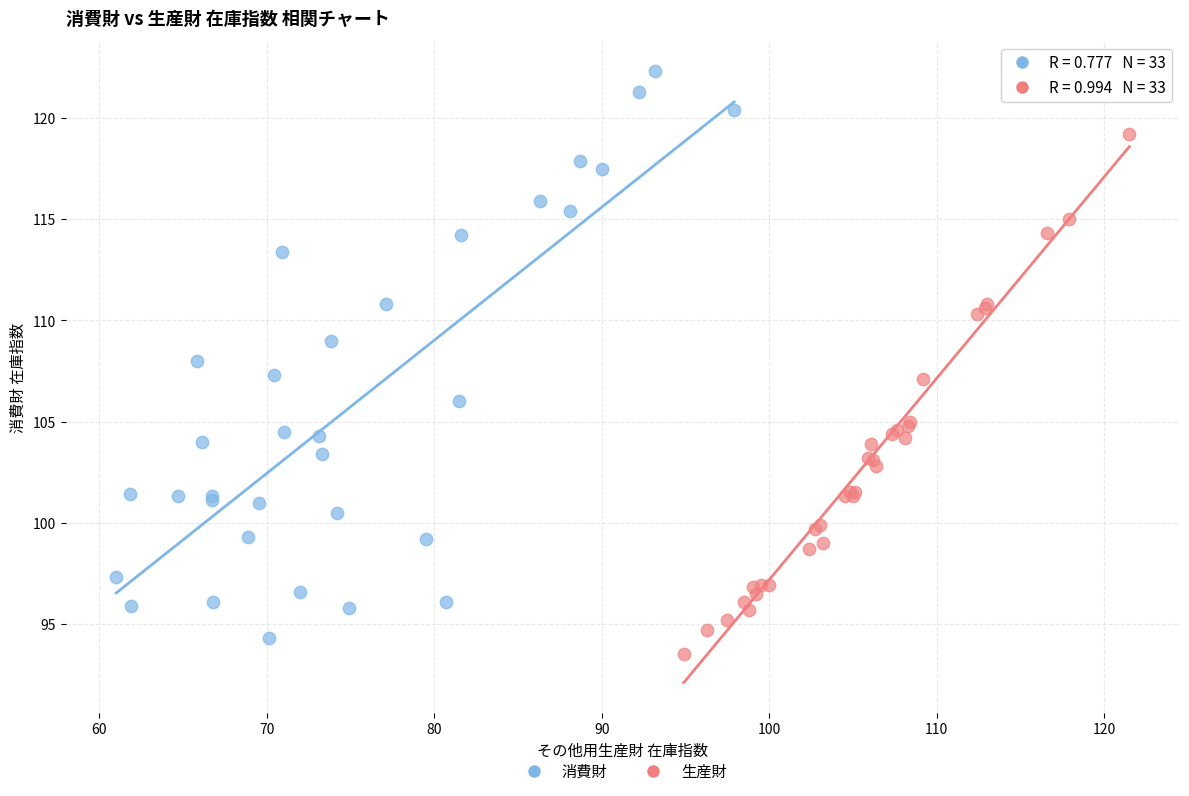

Which series has the widest spread of Y values?

消費財